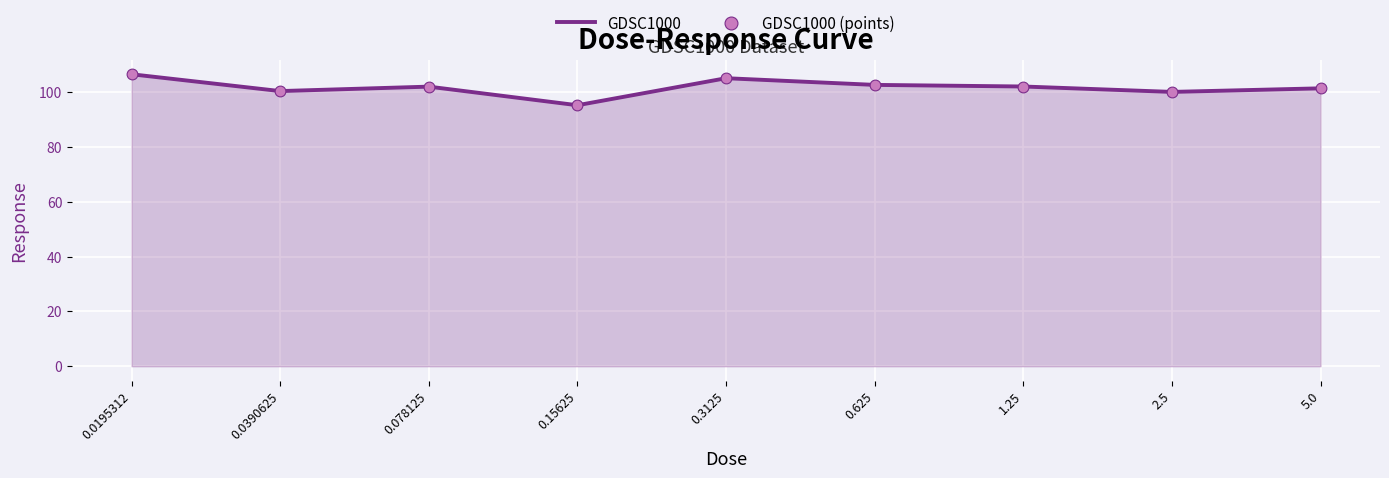

Is it true that the value at 0.0390625 is 176.8?

False